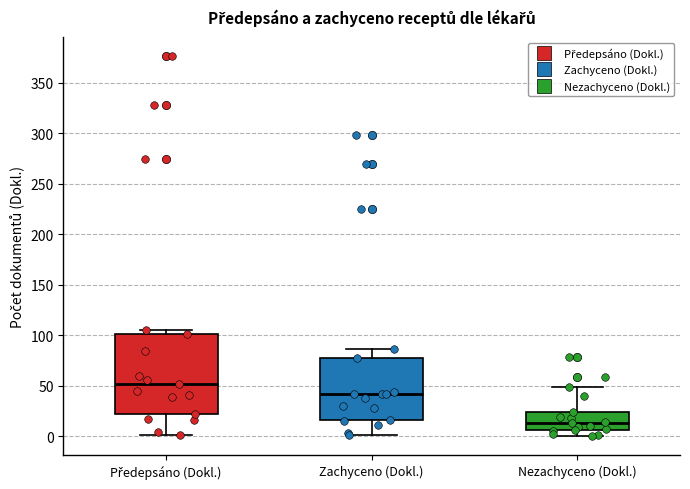

Which box's median line is the lowest?

Nezachyceno (Dokl.)